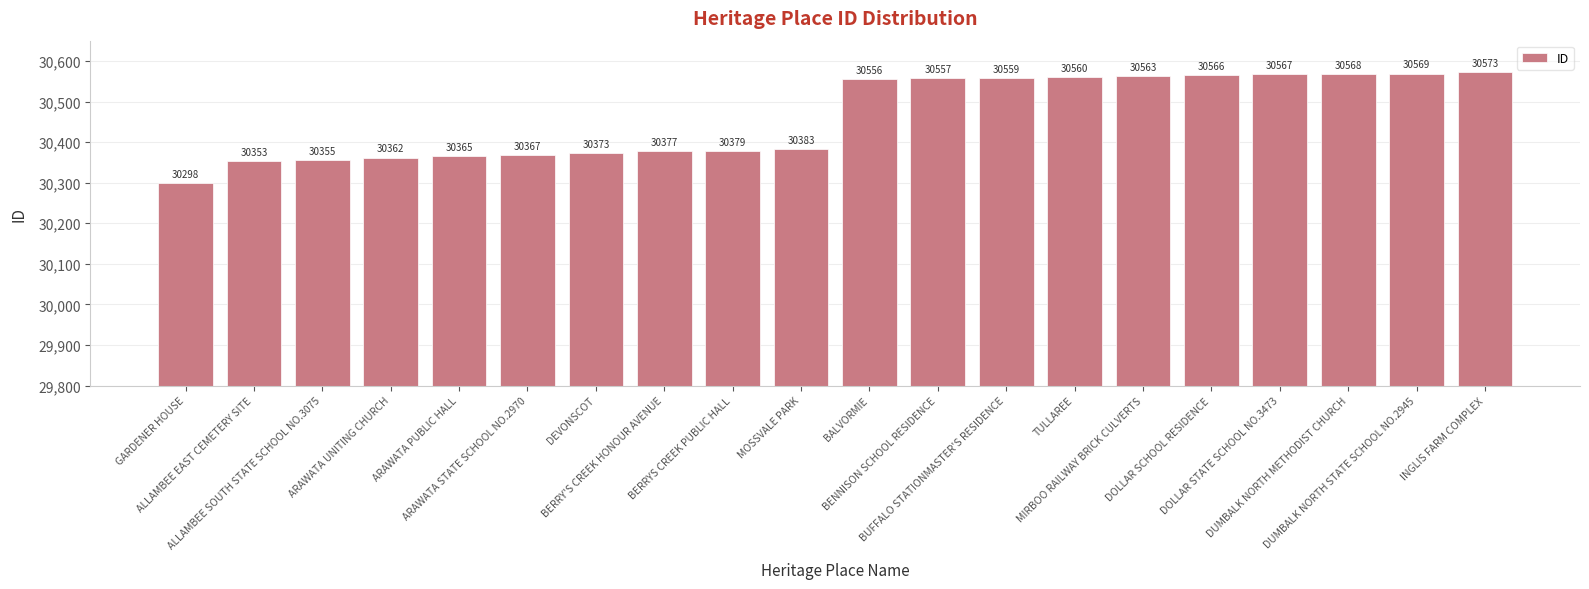

How many bars are there in total?

20